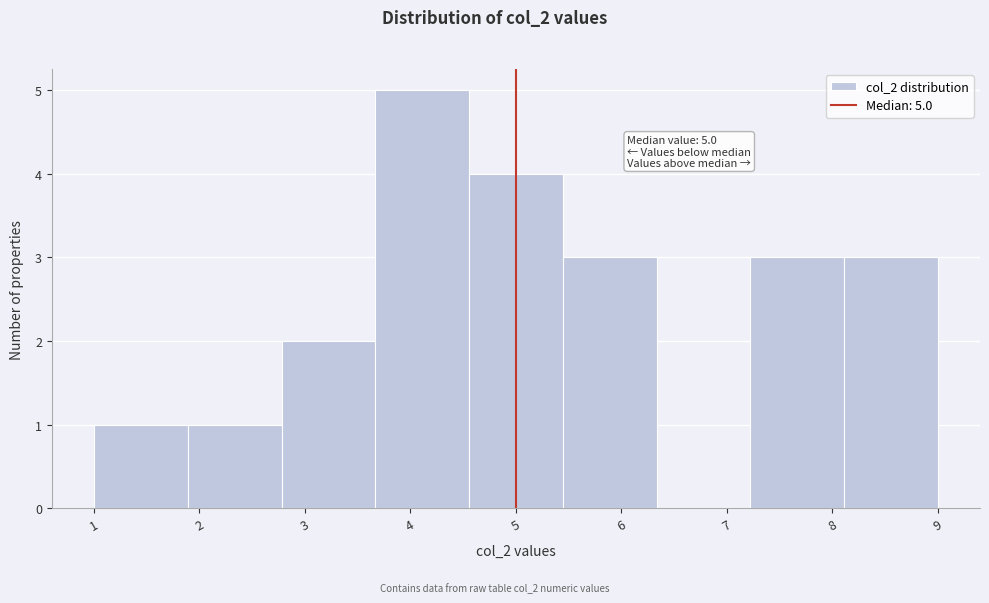

Which range on the x-axis has the tallest bar?

3.7 to 4.6